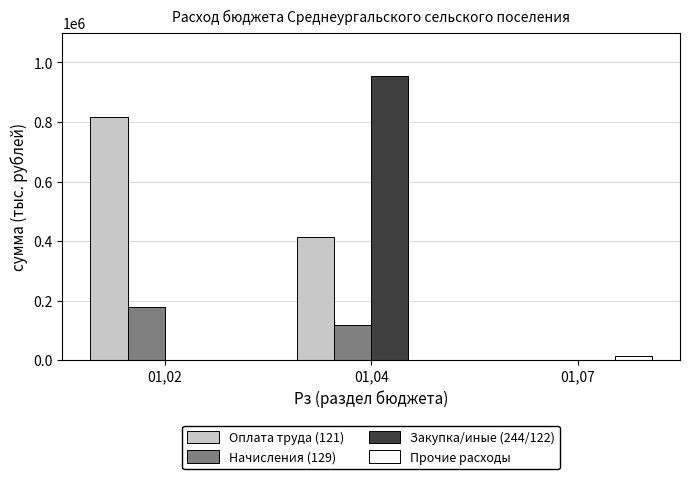

What is the greatest value displayed?

953263